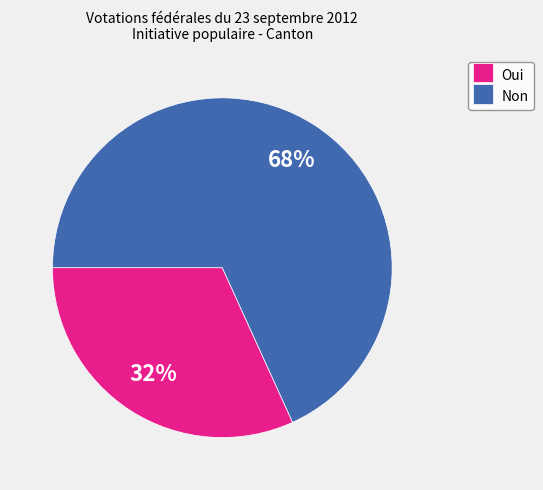

Which category accounts for the majority?

Non